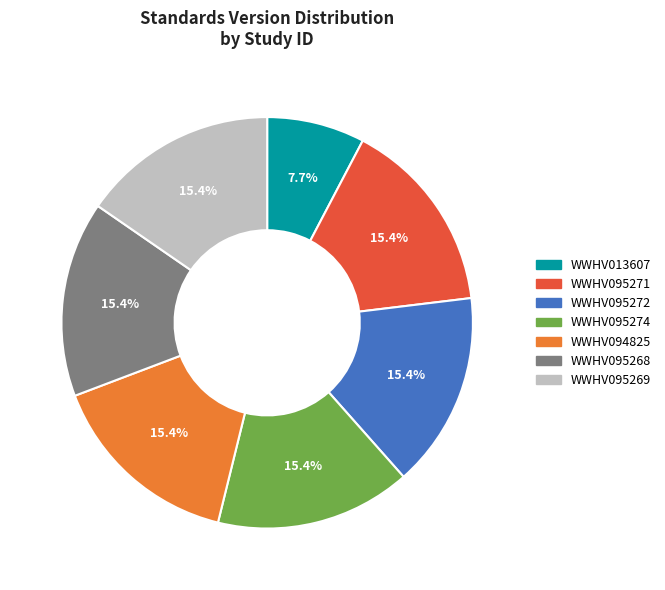

The WWHV095272 slice represents 15% of the pie. True or false?

True